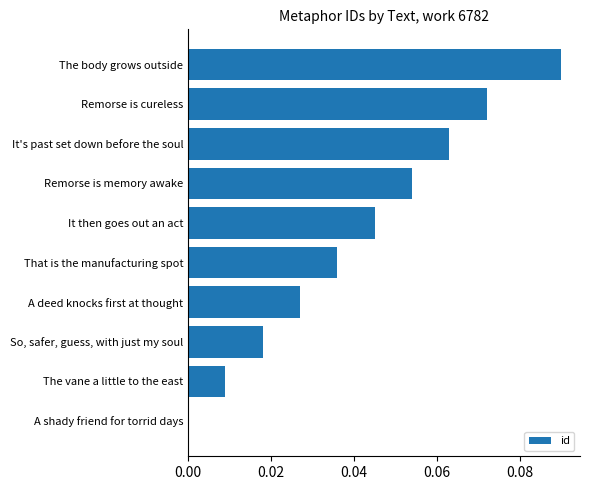

Which category has the highest value across all series?

The body grows outside